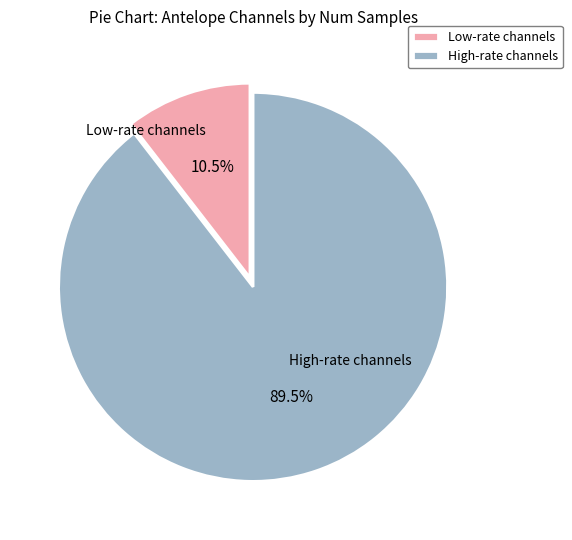

Does any single category account for the majority?

Yes